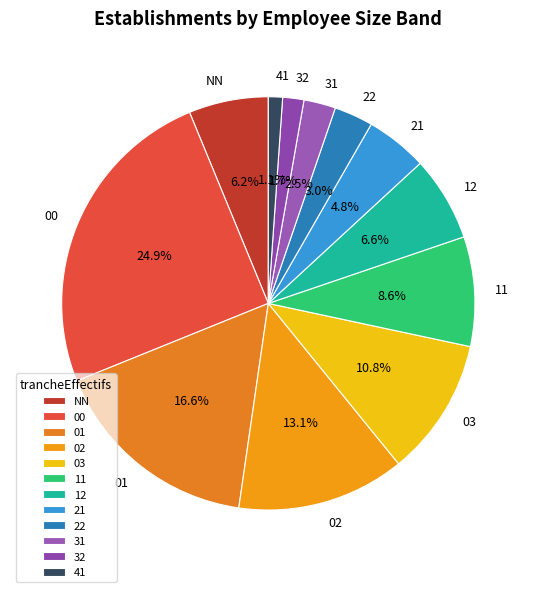

How many slices are in this pie chart?

12